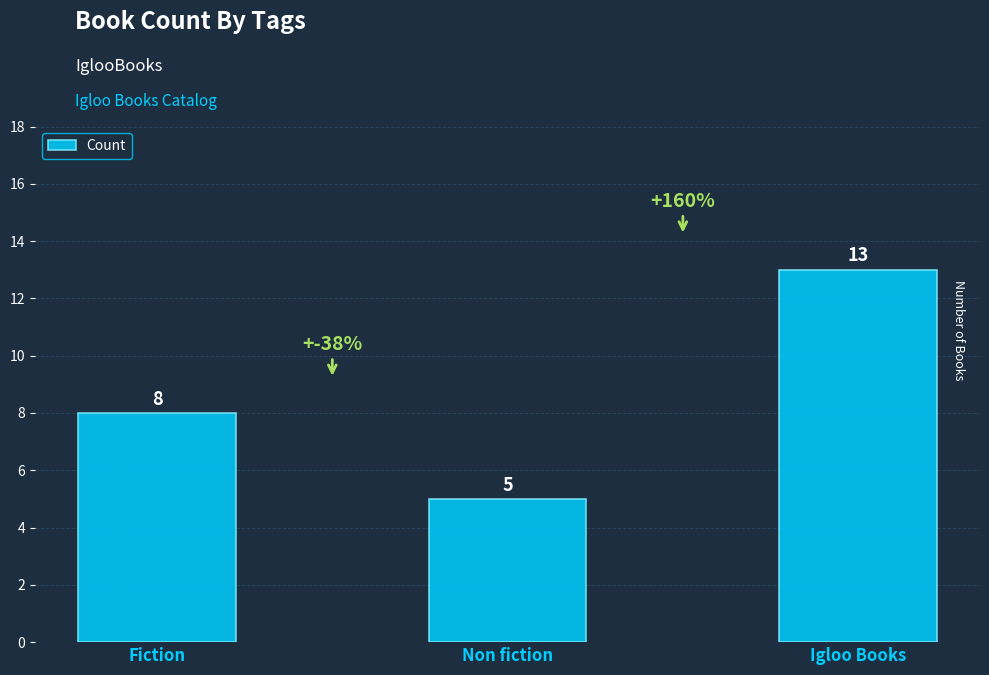

Rank the categories by value from highest to lowest.

Igloo Books, Fiction, Non fiction